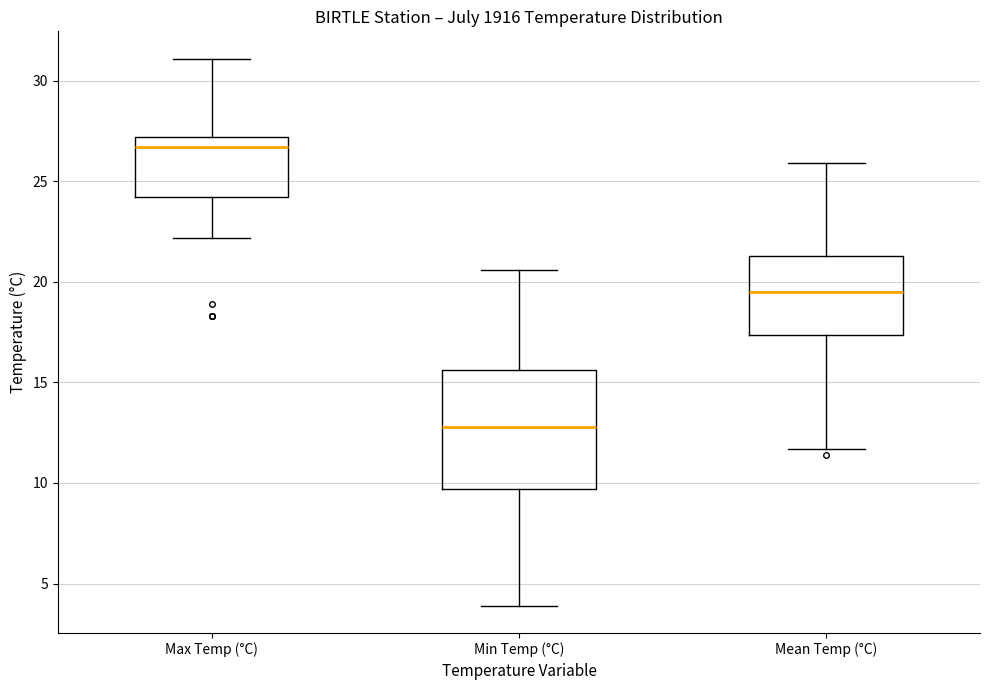

Which box's median line is the lowest?

Min Temp (°C)